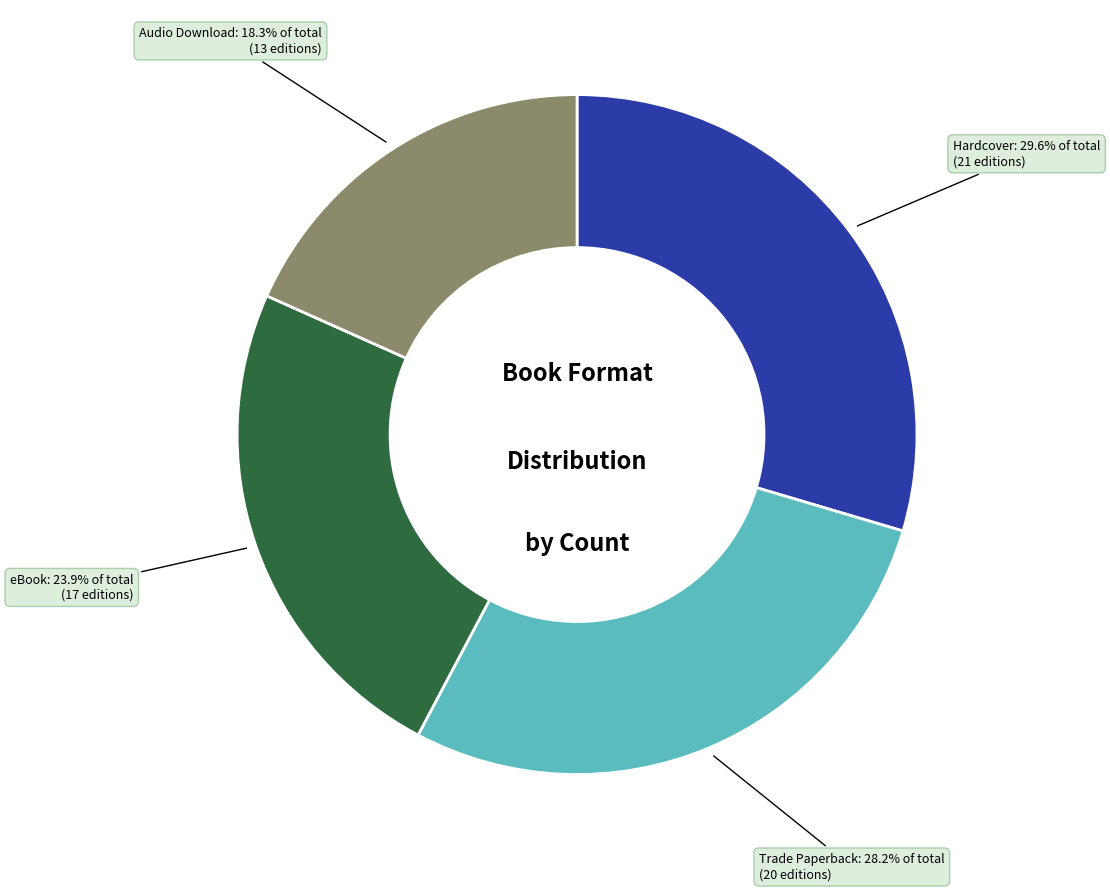

Approximately how many times larger is the value at Hardcover compared to Audio Download?

1.6